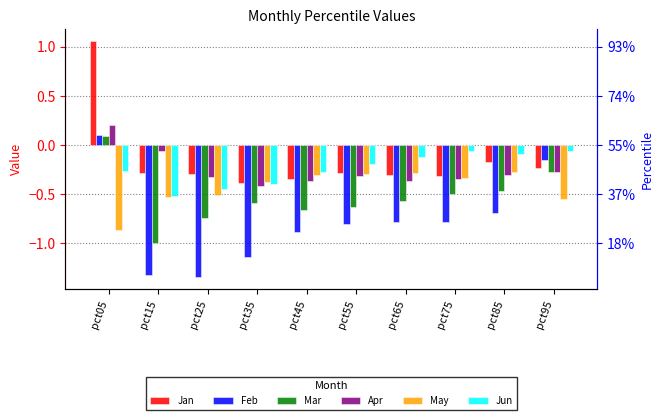

Between pct55 and pct25, which is larger?

pct55